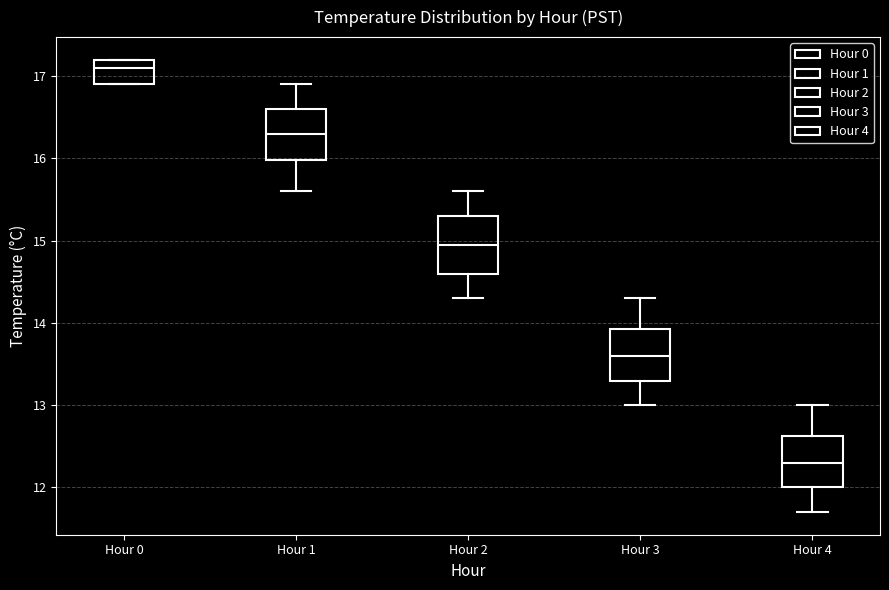

Reading left to right, transcribe this box plot: for each box, give where its median line is, the range the box spans, and where its two whiskers end, as read against the y-axis. The values are not printed on the chart, so give them approximately, as read against the axis.

Hour 0: median 17.1, box 16.9 to 17.2, whiskers 16.9 to 17.2
Hour 1: median 16.3, box 16.0 to 16.6, whiskers 15.6 to 16.9
Hour 2: median 15.0, box 14.6 to 15.3, whiskers 14.3 to 15.6
Hour 3: median 13.6, box 13.3 to 13.9, whiskers 13.0 to 14.3
Hour 4: median 12.3, box 12.0 to 12.6, whiskers 11.7 to 13.0